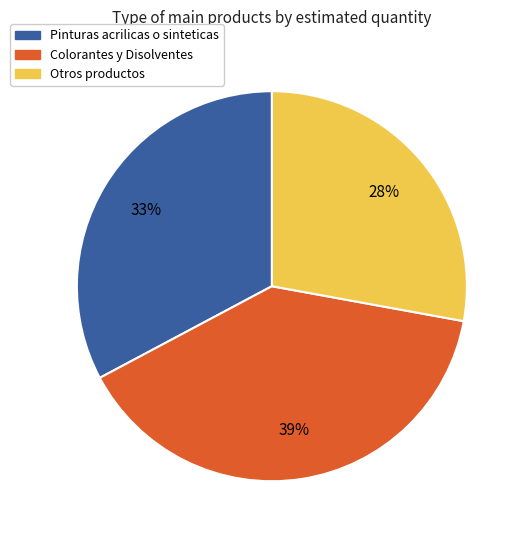

Do Pinturas acrilicas o sinteticas and Colorantes y Disolventes together represent more than half of the pie?

Yes